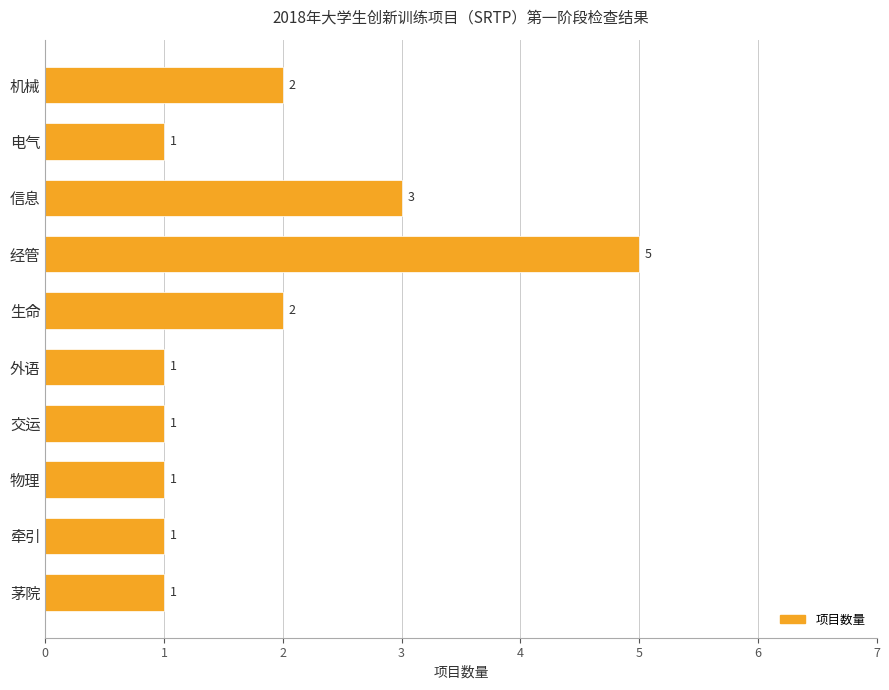

What is the sum of all values?

18